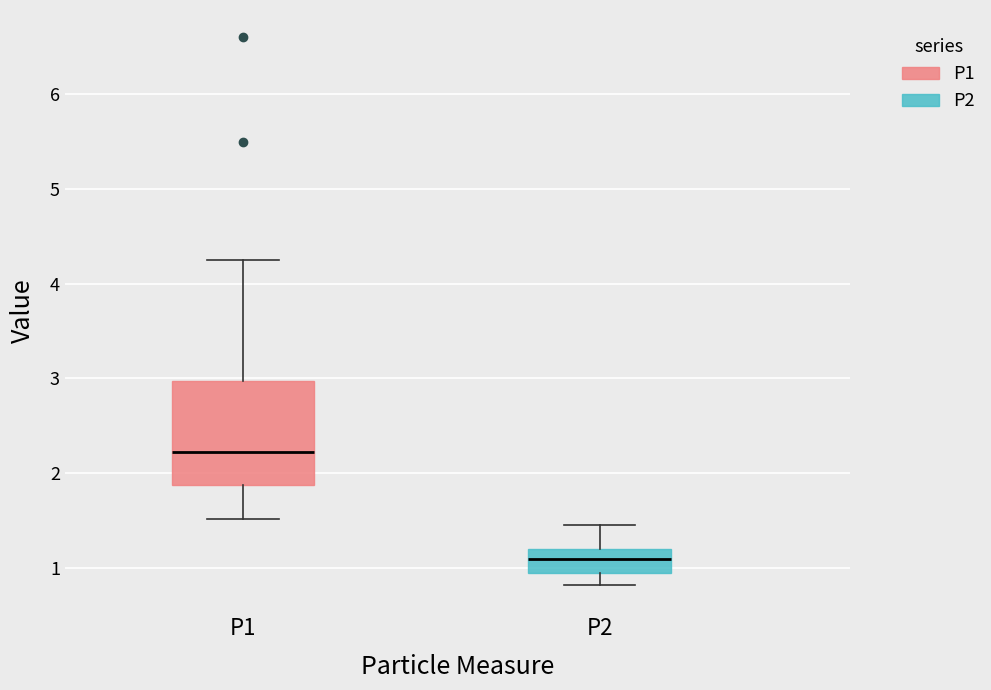

Where does the lower whisker of the box for P2 end on the y-axis? The values are not printed on the chart, so give them approximately, as read against the axis.

0.8